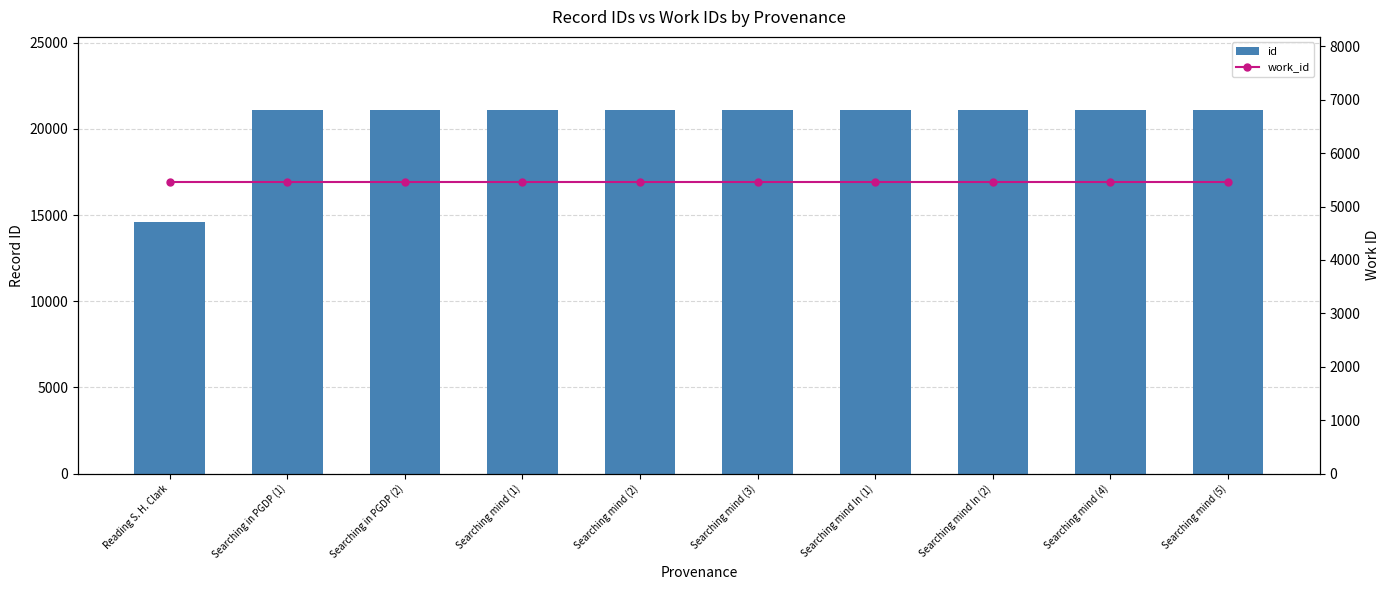

List the labels in order of id value, largest first.

Searching mind (5), Searching mind (4), Searching mind In (2), Searching mind In (1), Searching mind (3), Searching mind (2), Searching mind (1), Searching in PGDP (2), Searching in PGDP (1), Reading S. H. Clark